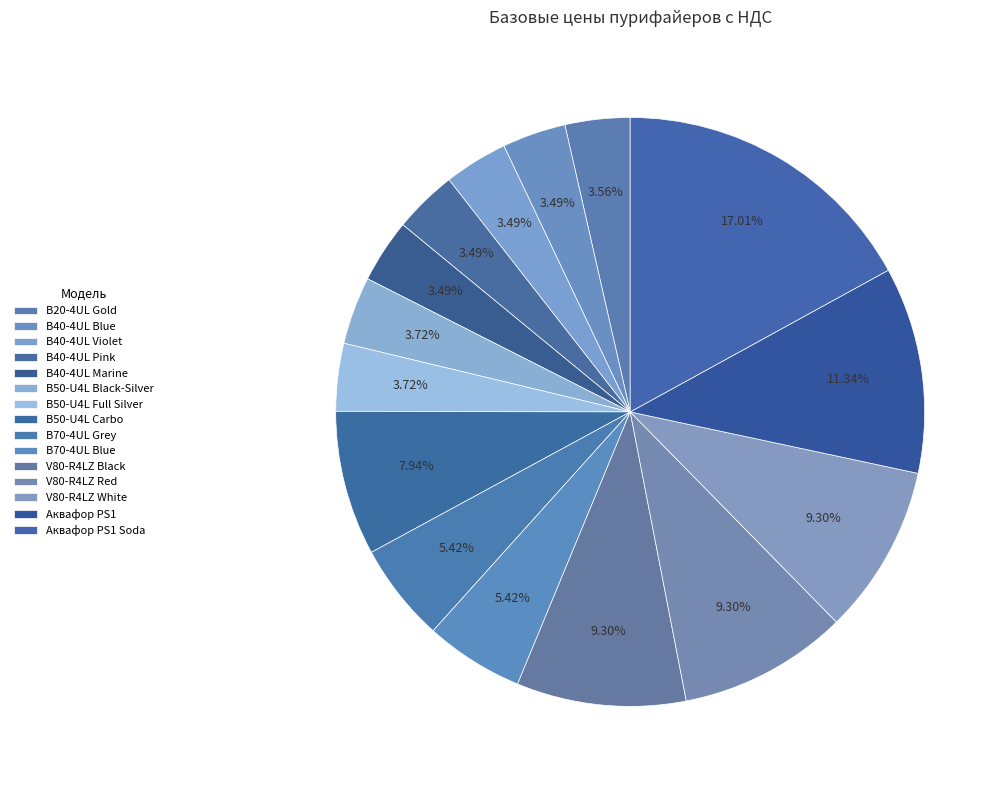

Which slice is the largest?

Аквафор PS1 Soda